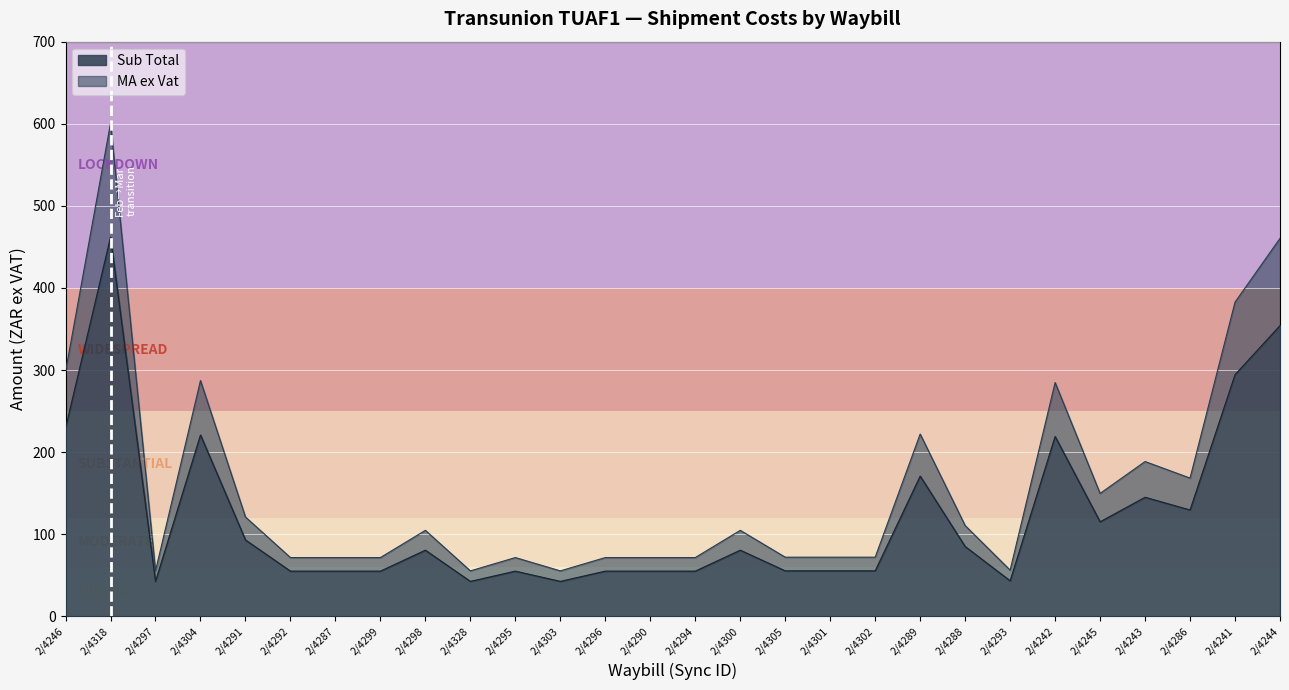

Which series changed the most between 2/4245 and 2/4244?

MA ex Vat